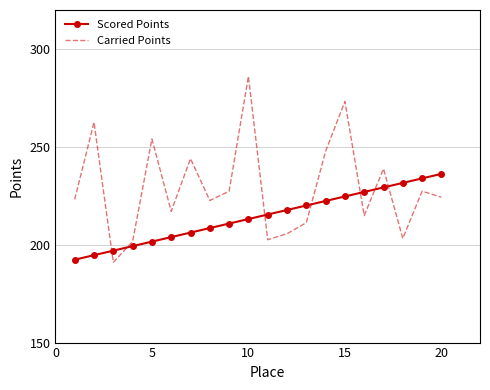

How many values in the Scored Points series are below 215?

10